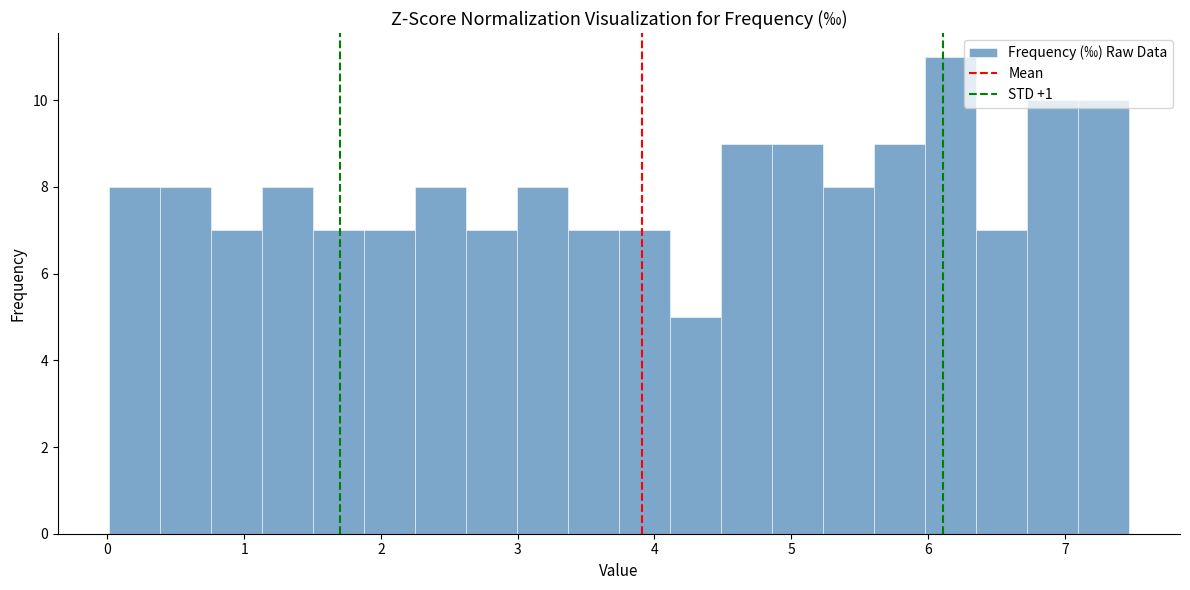

Read against the x-axis, roughly where is the centre of the tallest bar?

6.2